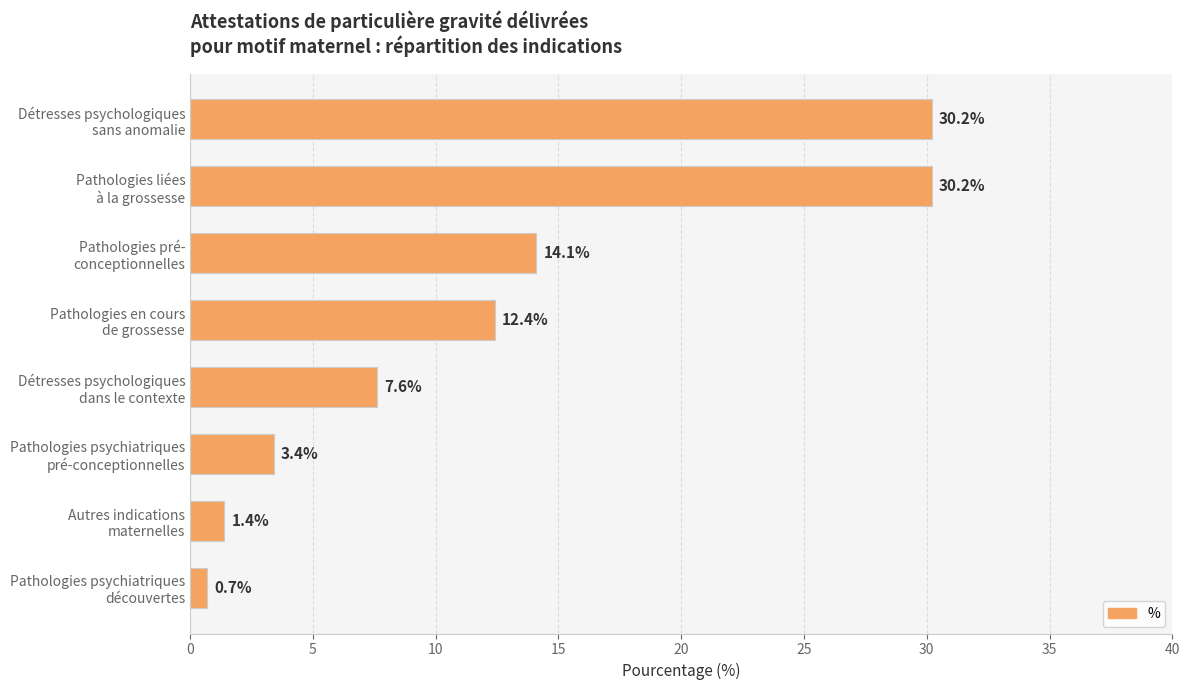

What is the sum of all values?

100.0